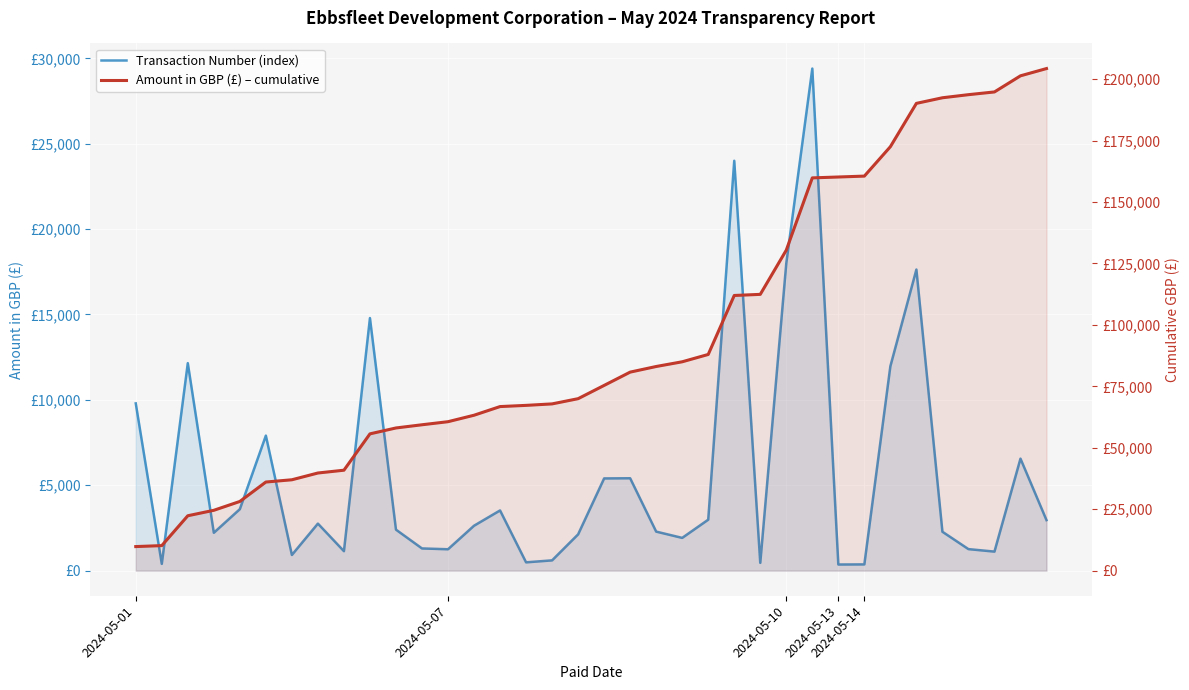

True or false: Transaction Number (index) and Amount in GBP (£) – cumulative intersect in this chart.

False